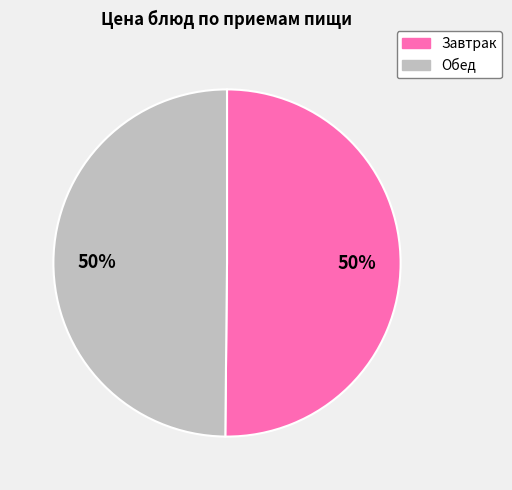

To the nearest percent, what is the difference between the largest and smallest slice percentages?

0%